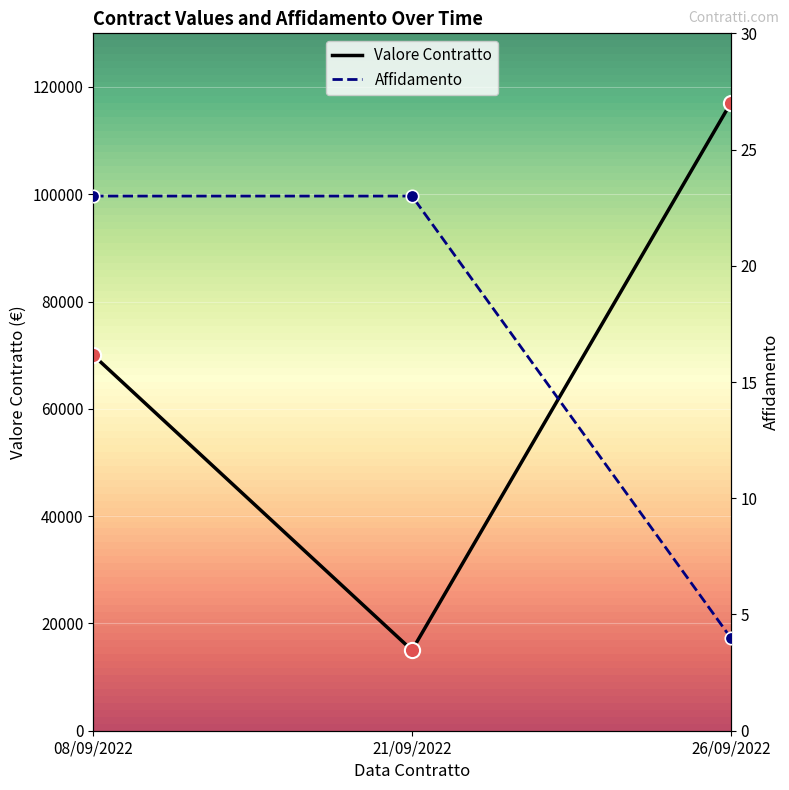

What is the total value across all series at 26/09/2022?

117004